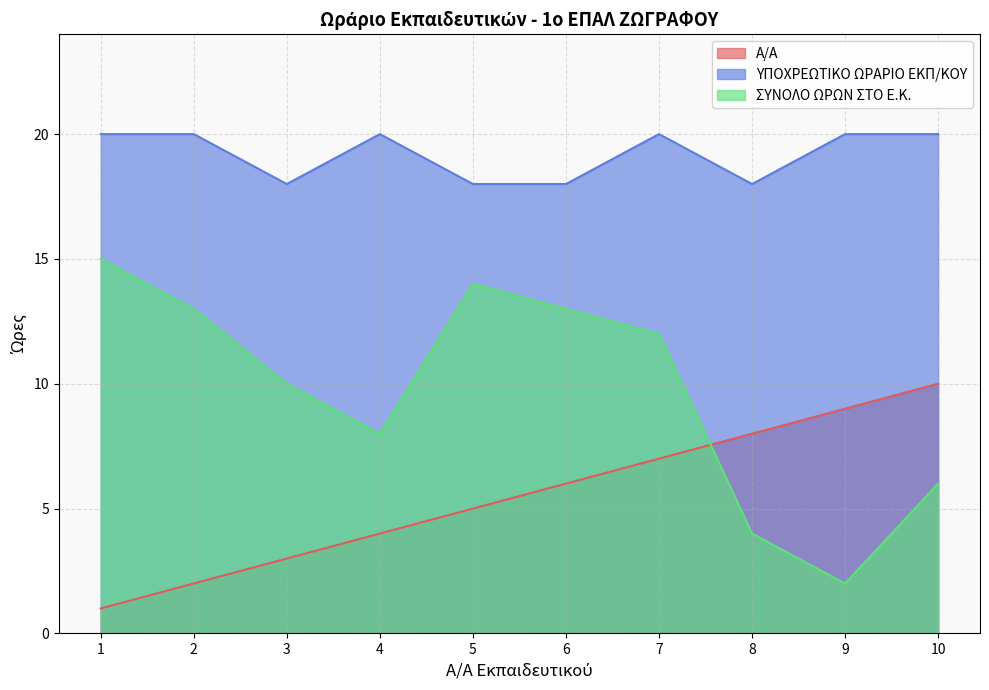

True or false: ΣΥΝΟΛΟ ΩΡΩΝ ΣΤΟ Ε.Κ. has more than 0 points higher than both neighbors.

True